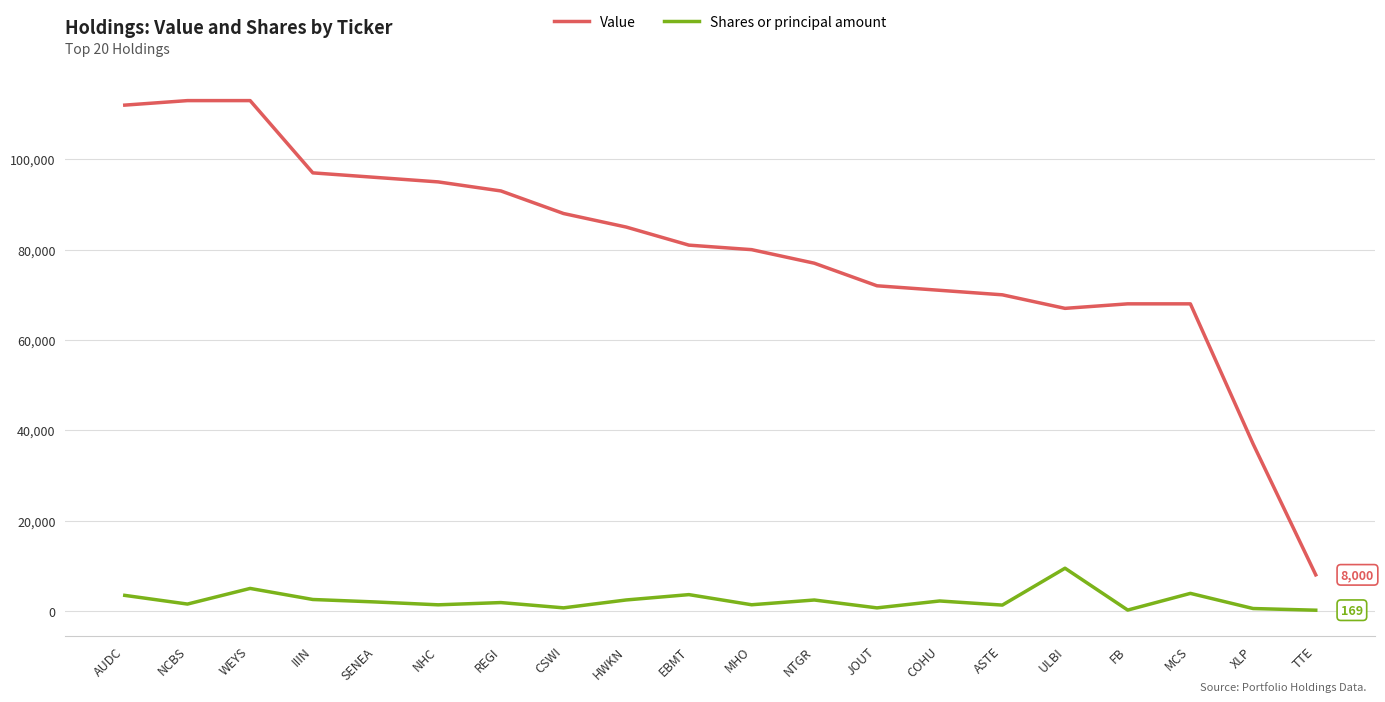

What is the average value of the Value series?

79550